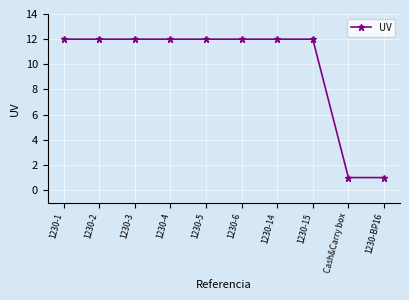

What is the change in value from 1230-2 to 1230-BP16?

-11